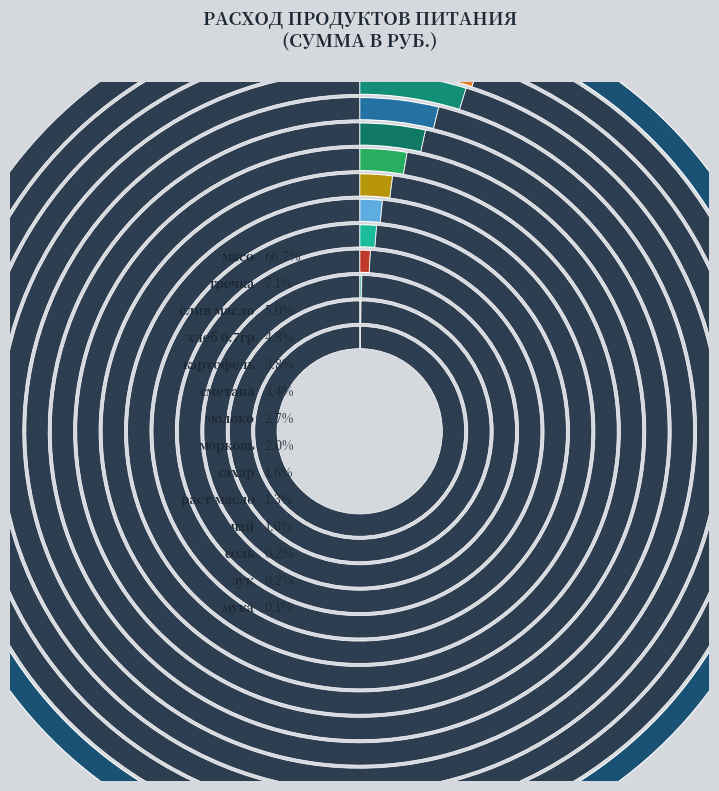

To the nearest percent, what portion does морковь represent?

2%